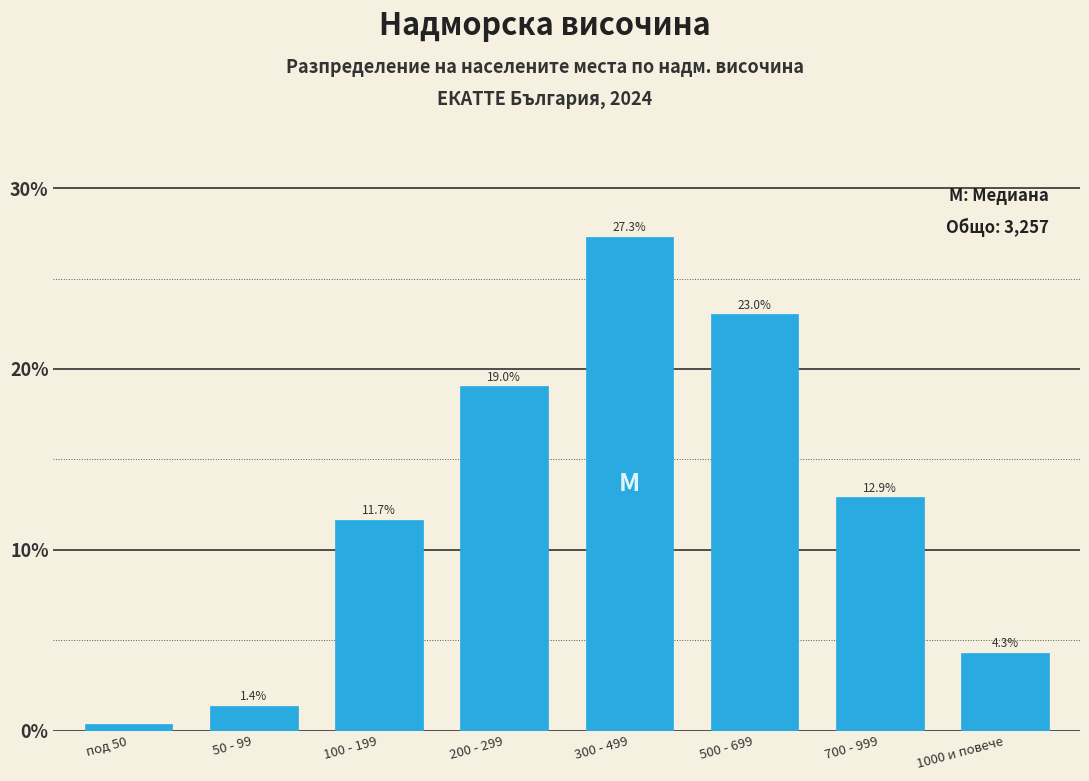

Where does the data first go above 12?

200 - 299